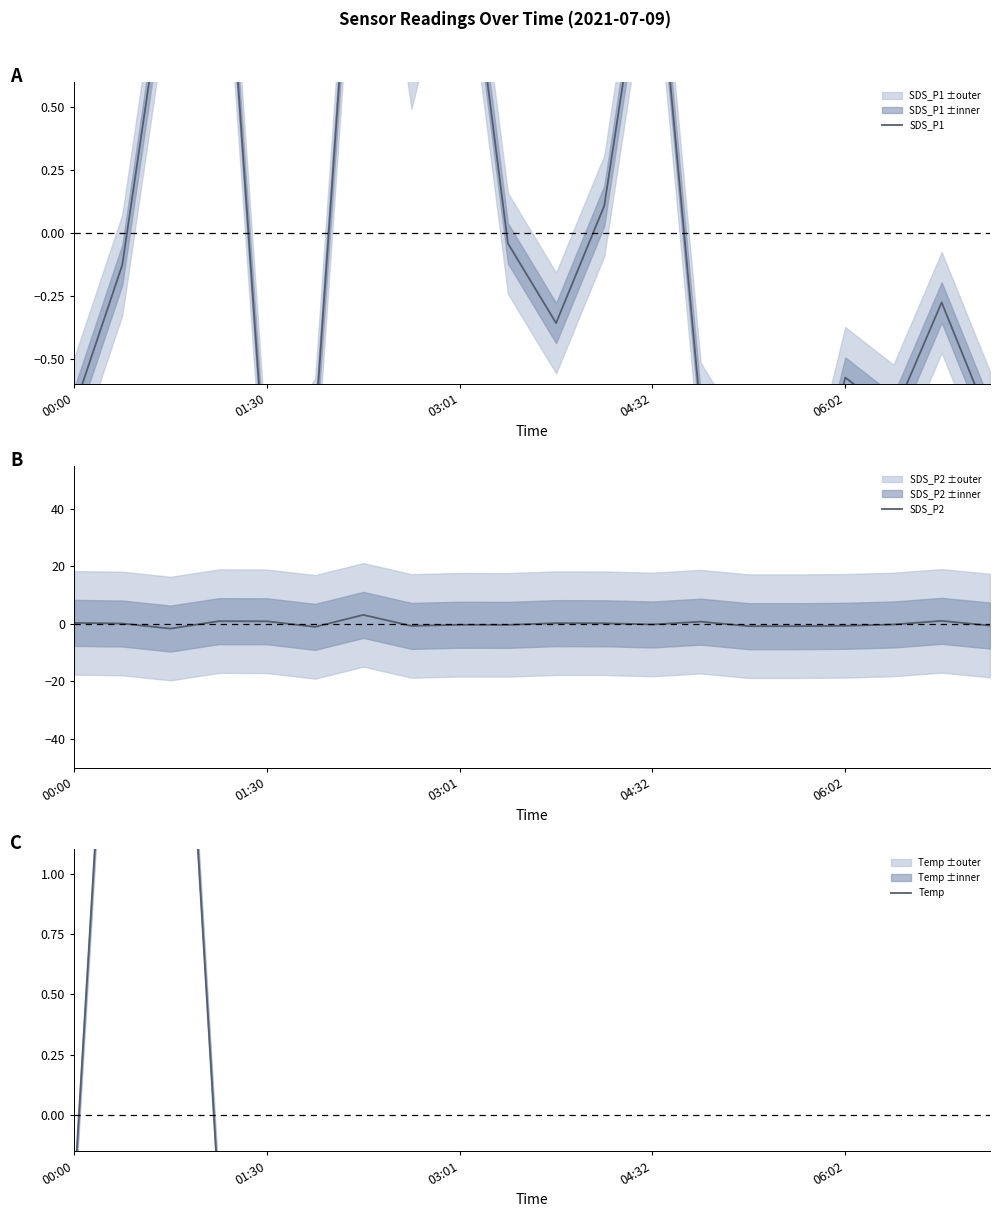

What are all the series names shown in the legend?

SDS_P1, SDS_P2, Temp